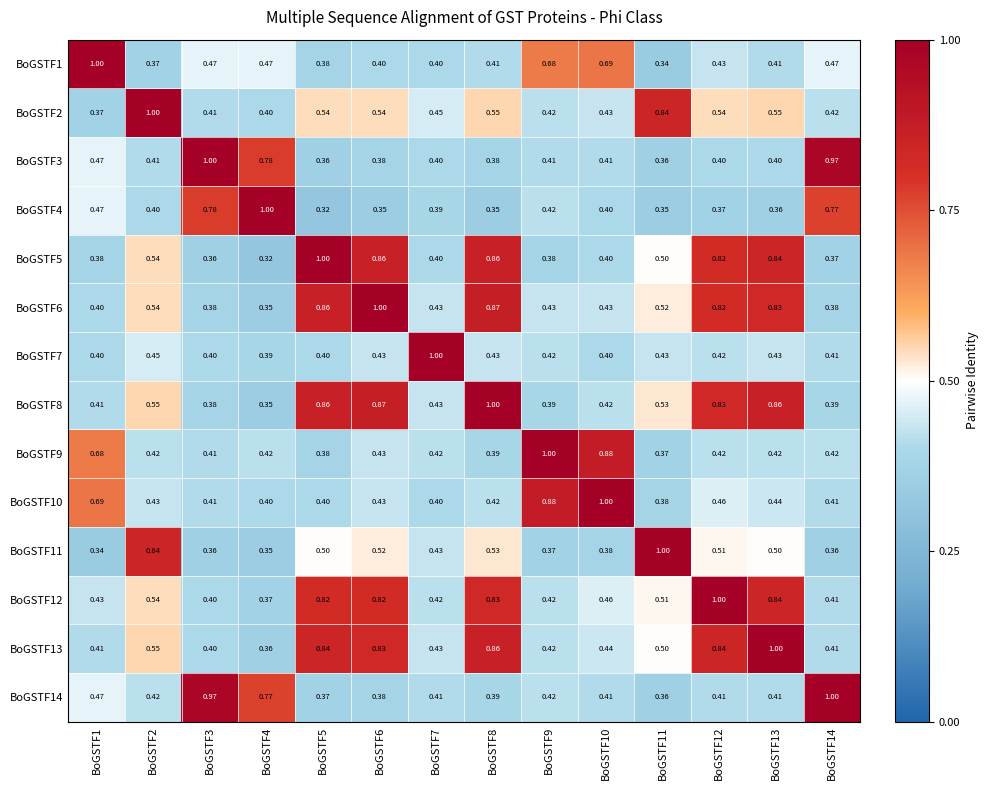

How many data points does each series have?

14